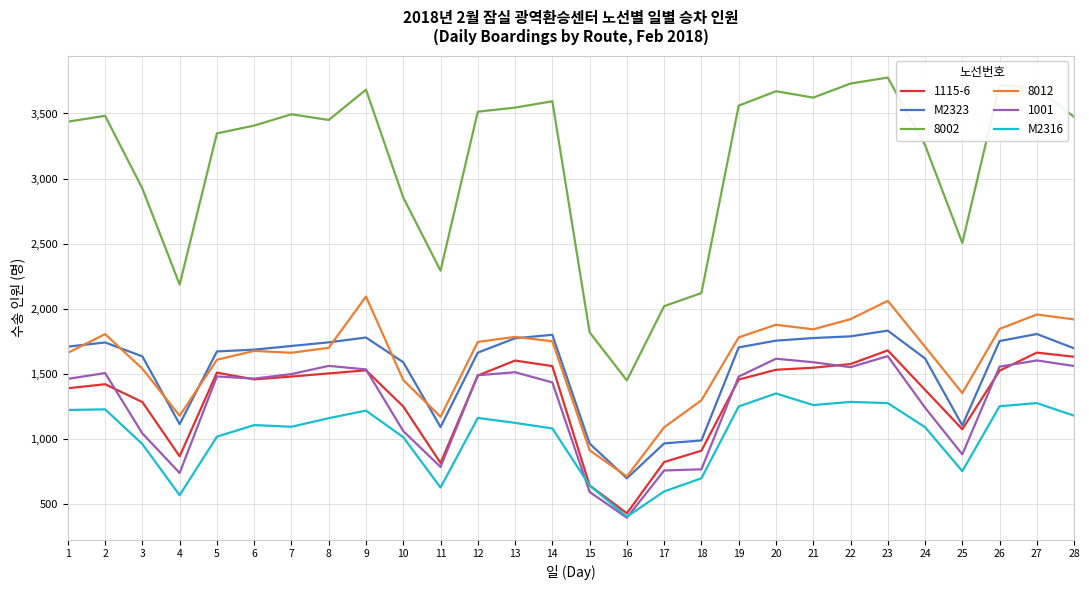

Is the value of 8002 at 28 greater than the value of 1115-6 at 13?

Yes